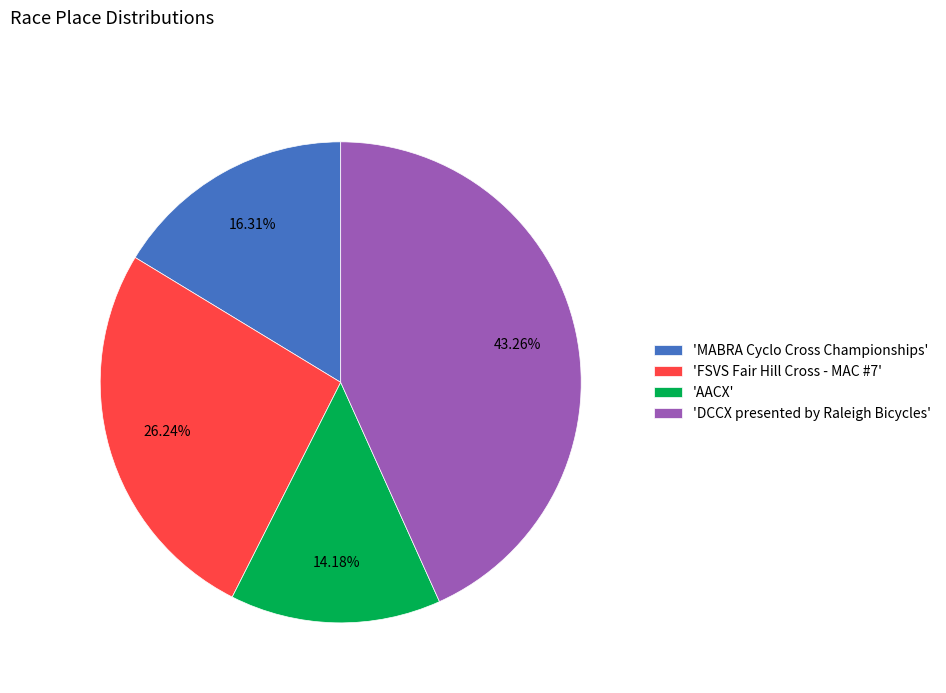

What is the largest slice in the pie chart?

'DCCX presented by Raleigh Bicycles'